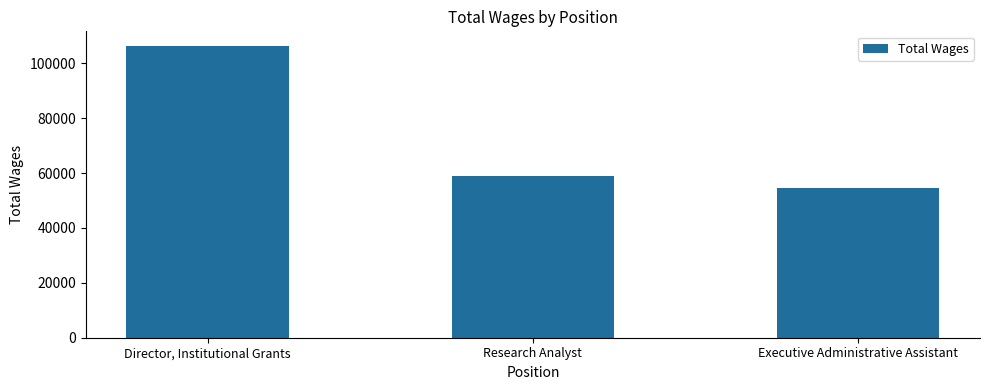

Is it true that the value at Director, Institutional Grants is 106376?

True